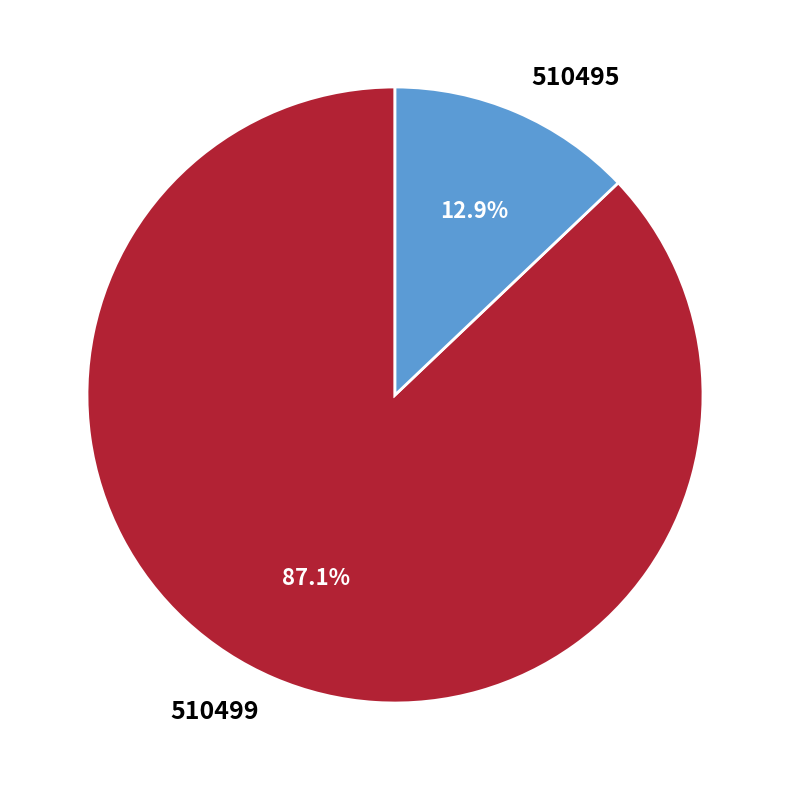

To the nearest percent, what is the average slice percentage?

50%